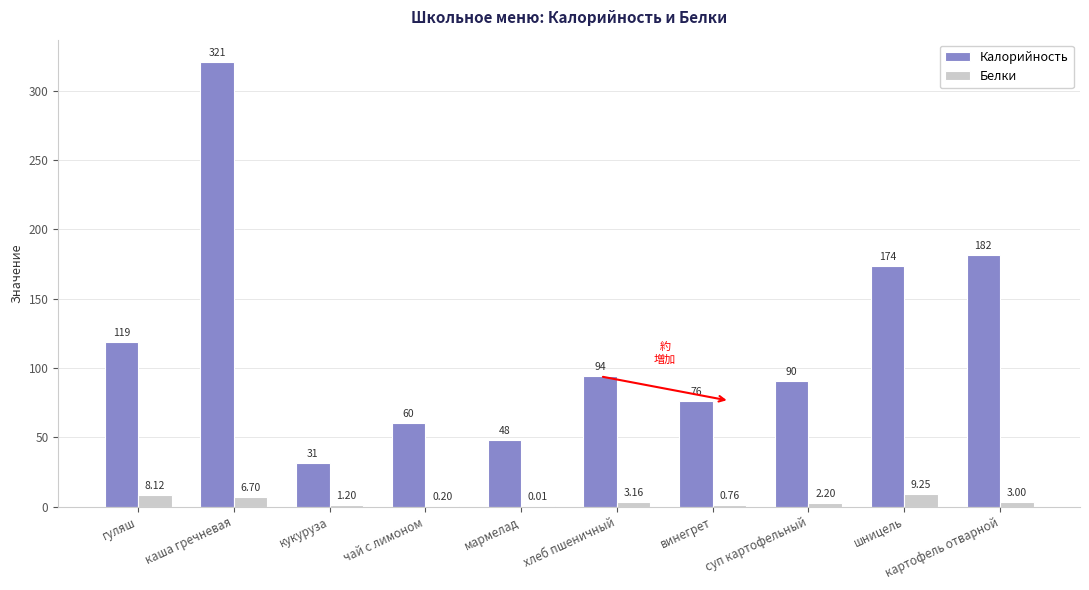

Are the bars grouped side by side (vs. stacked)?

Yes